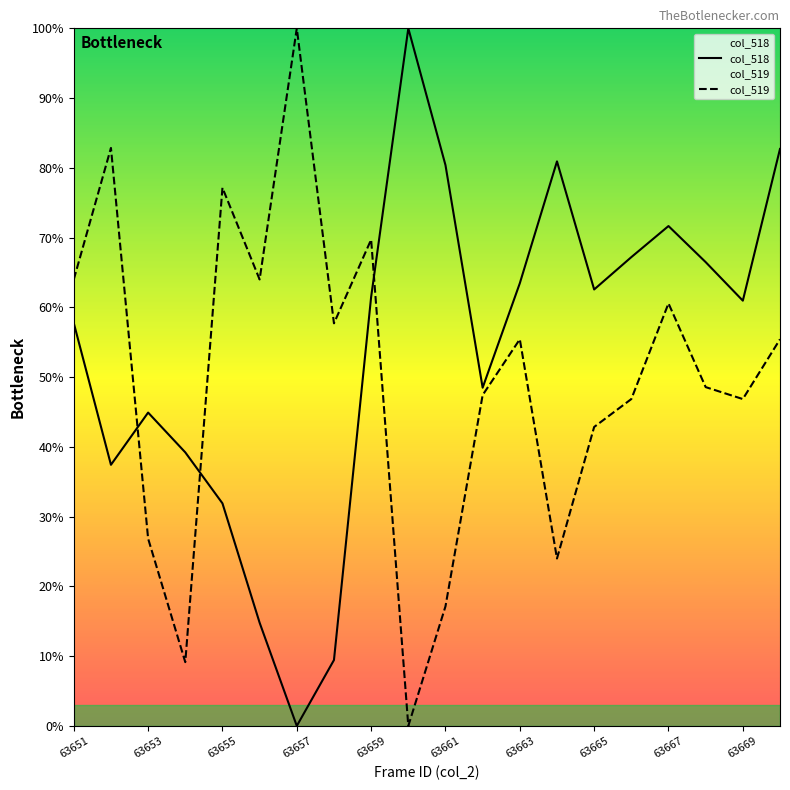

Rank the series by their average value, from highest to lowest.

col_518, col_519